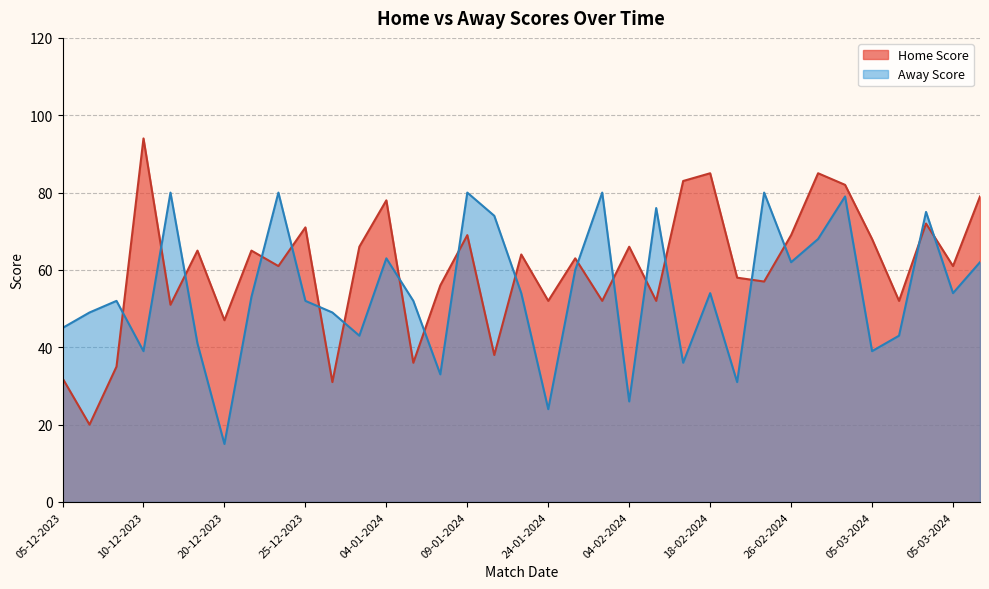

True or false: Home Score has a value of 116 at 08-02-2024.

False